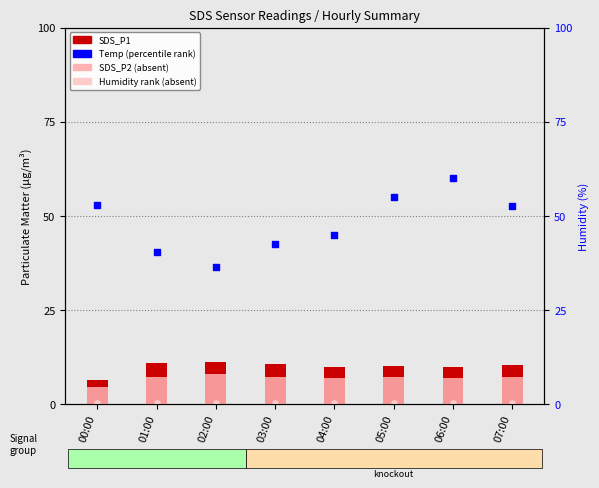

At which category is the sum across all series the highest?

06:00